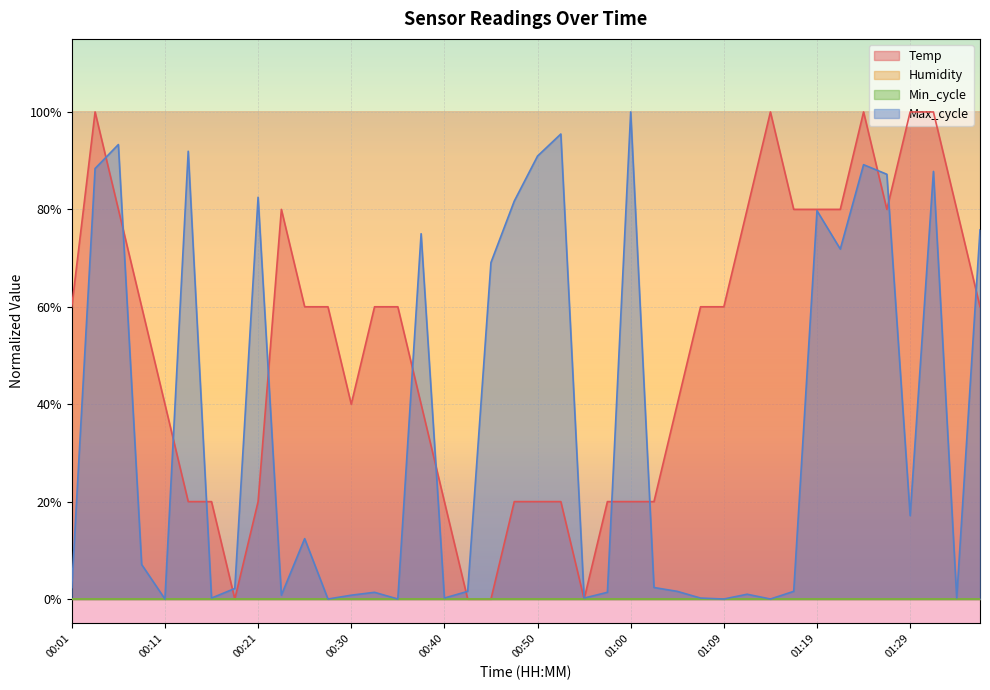

How many data points in Max_cycle are above 0?

35